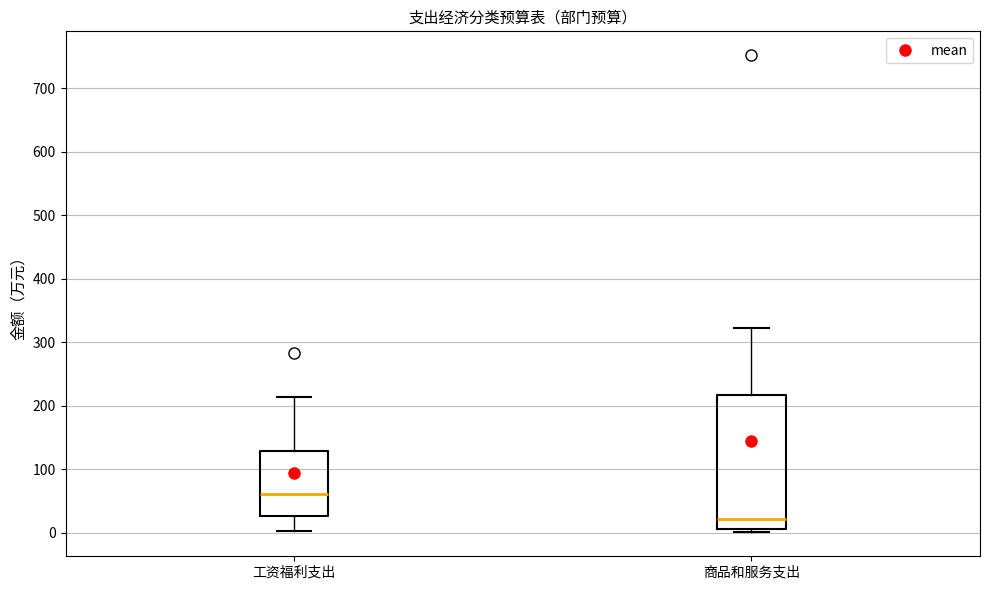

Where is the upper edge of the box for 商品和服务支出 on the y-axis? The values are not printed on the chart, so give them approximately, as read against the axis.

220